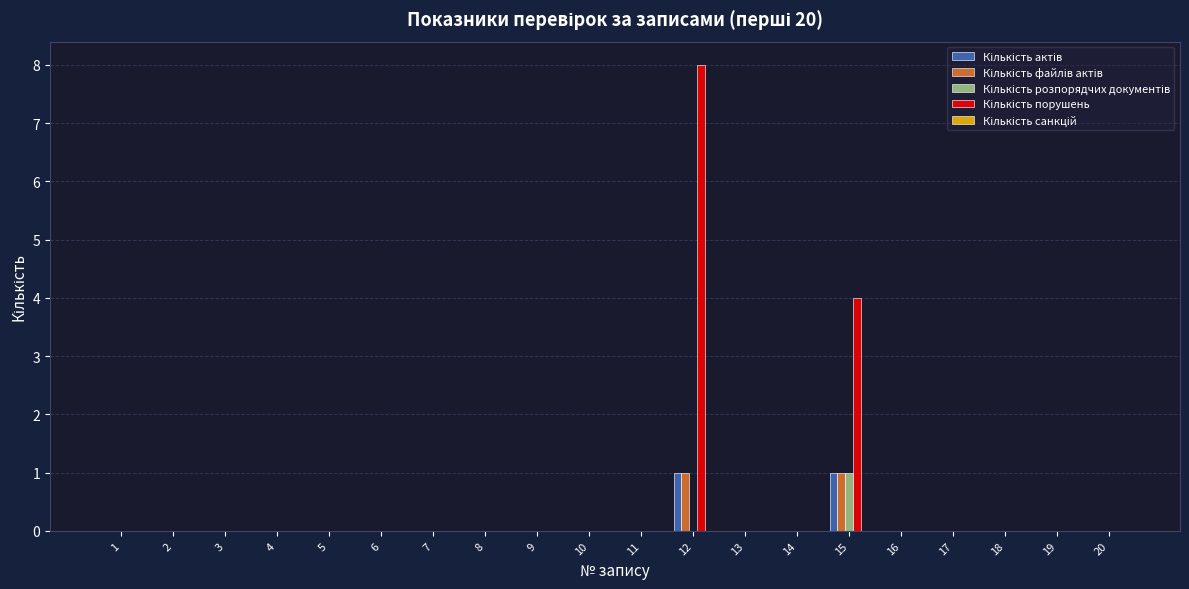

Which category has the highest value across all series?

12